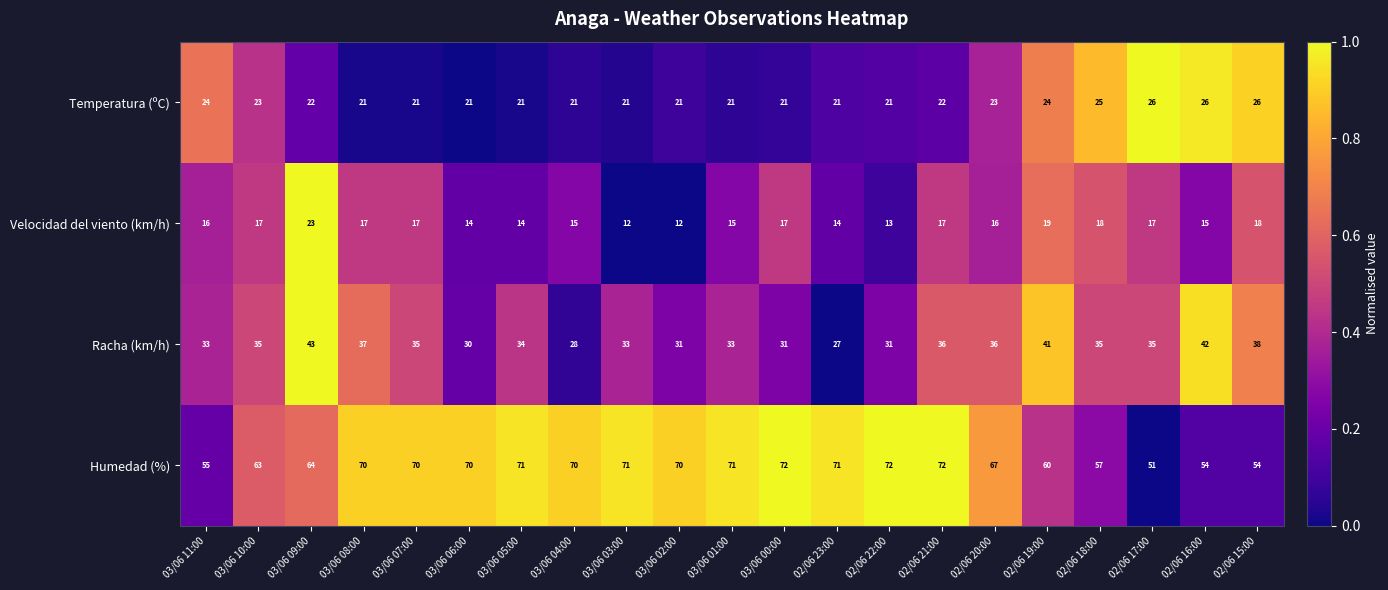

Which series has the largest total across all categories?

Humedad (%)